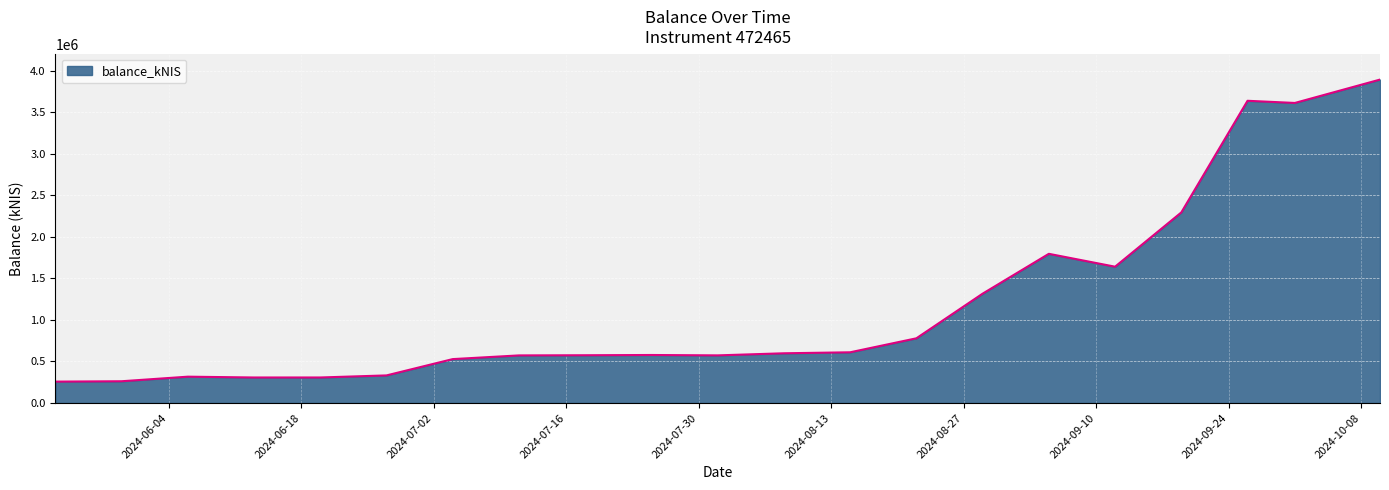

What is the maximum value shown in the chart?

3892526.4